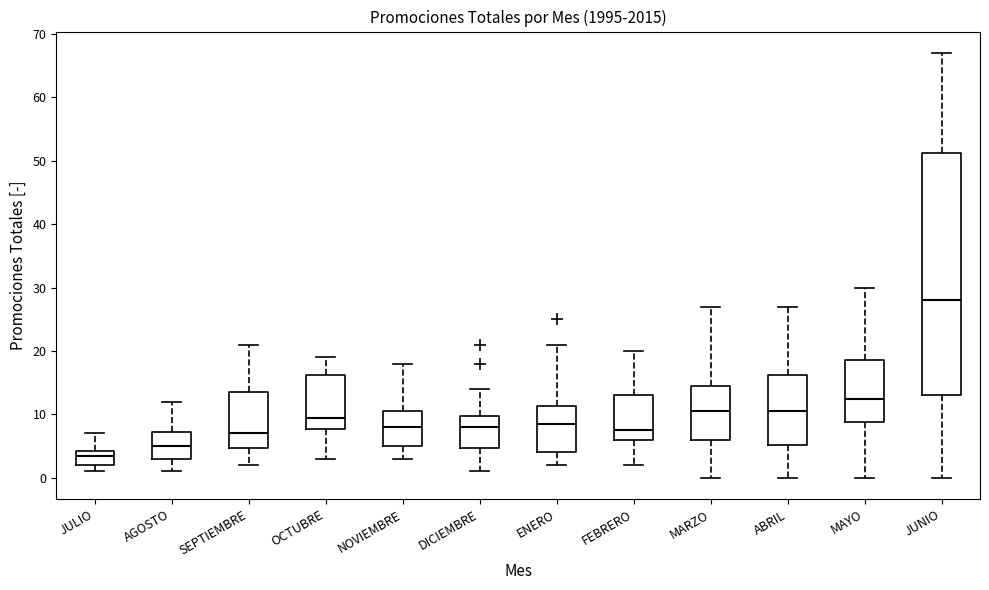

Reading left to right, transcribe this box plot: for each box, give where its median line is, the range the box spans, and where its two whiskers end, as read against the y-axis. The values are not printed on the chart, so give them approximately, as read against the axis.

JULIO: median 4 (just below the box's upper edge), box 2 to 4, whiskers 1 to 7
AGOSTO: median 5, box 3 to 7, whiskers 1 to 12
SEPTIEMBRE: median 7, box 5 to 14, whiskers 2 to 21
OCTUBRE: median 10, box 8 to 16, whiskers 3 to 19
NOVIEMBRE: median 8, box 5 to 11, whiskers 3 to 18
DICIEMBRE: median 8, box 5 to 10, whiskers 1 to 14
ENERO: median 9, box 4 to 11, whiskers 2 to 21
FEBRERO: median 8, box 6 to 13, whiskers 2 to 20
MARZO: median 11, box 6 to 15, whiskers 0 to 27
ABRIL: median 11, box 5 to 16, whiskers 0 to 27
MAYO: median 13, box 9 to 19, whiskers 0 to 30
JUNIO: median 28, box 13 to 51, whiskers 0 to 67